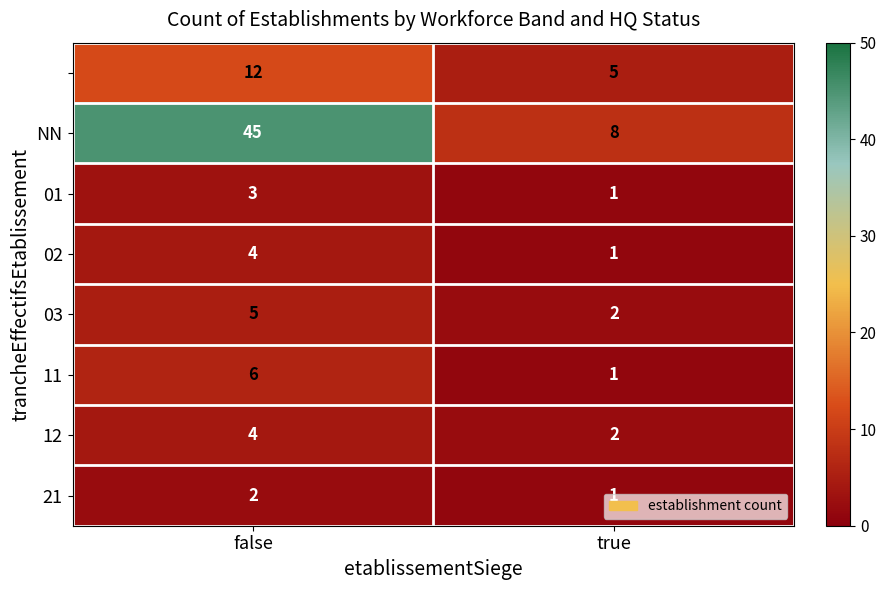

At how many categories does at least one series exceed 17?

1